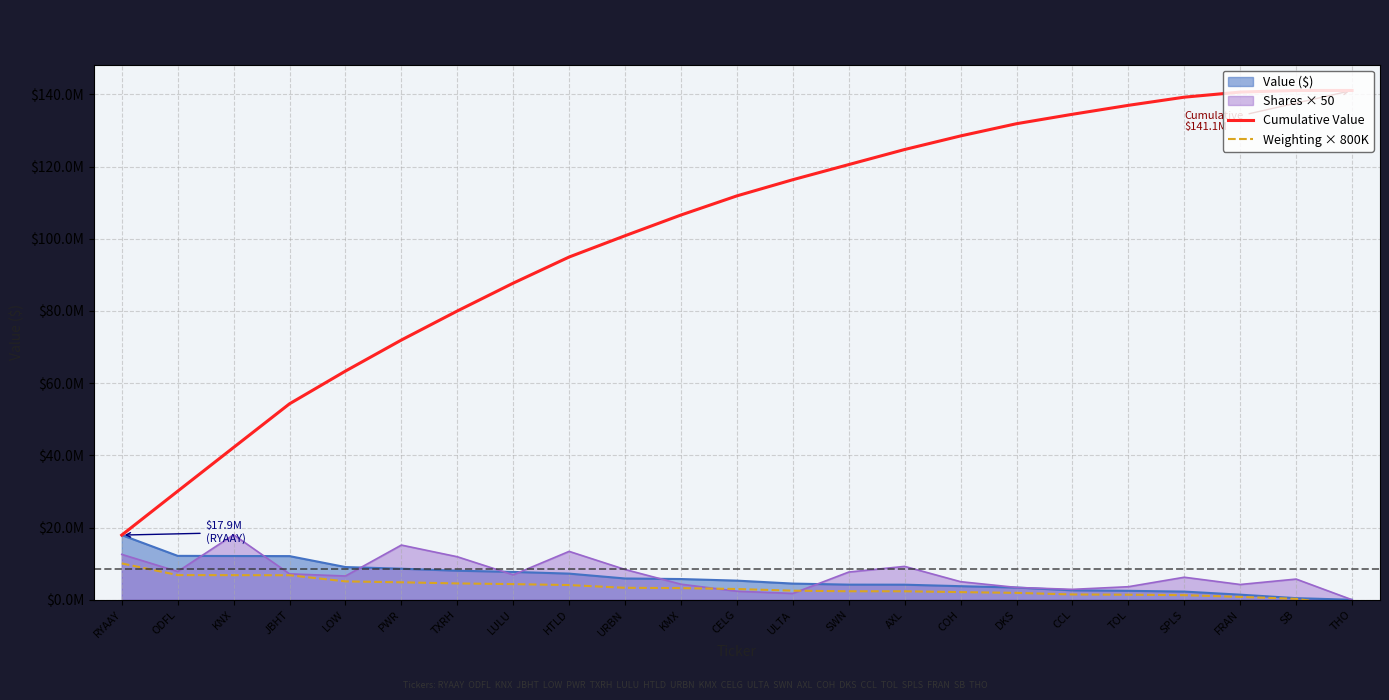

True or false: Weighting × 800K and Cumulative Value intersect in this chart.

False